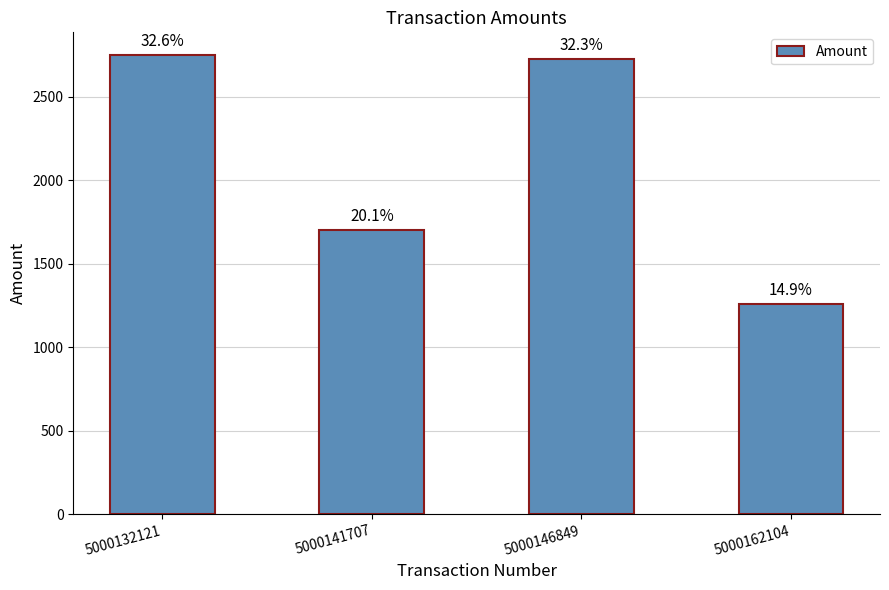

Reading right to left, what are all the values shown in this chart?

1260	2730	1700	2750